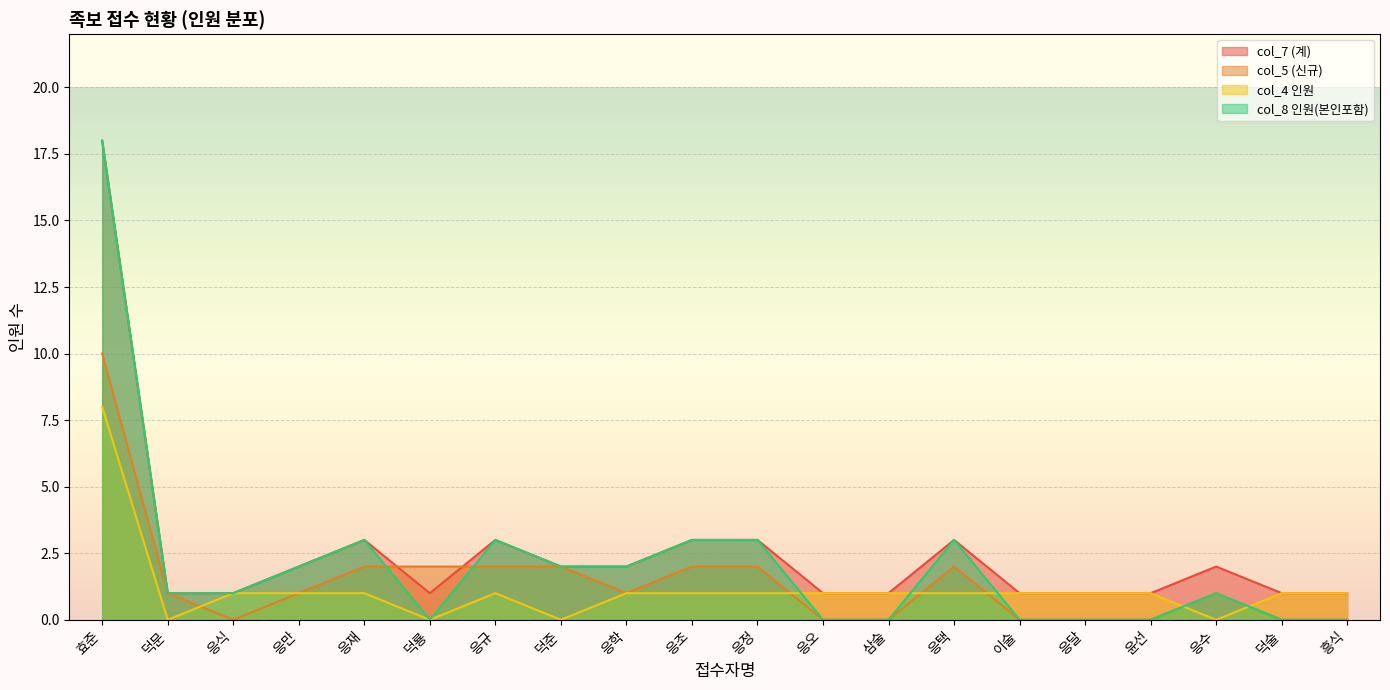

Which series has the widest spread of values?

col_8 인원(본인포함)